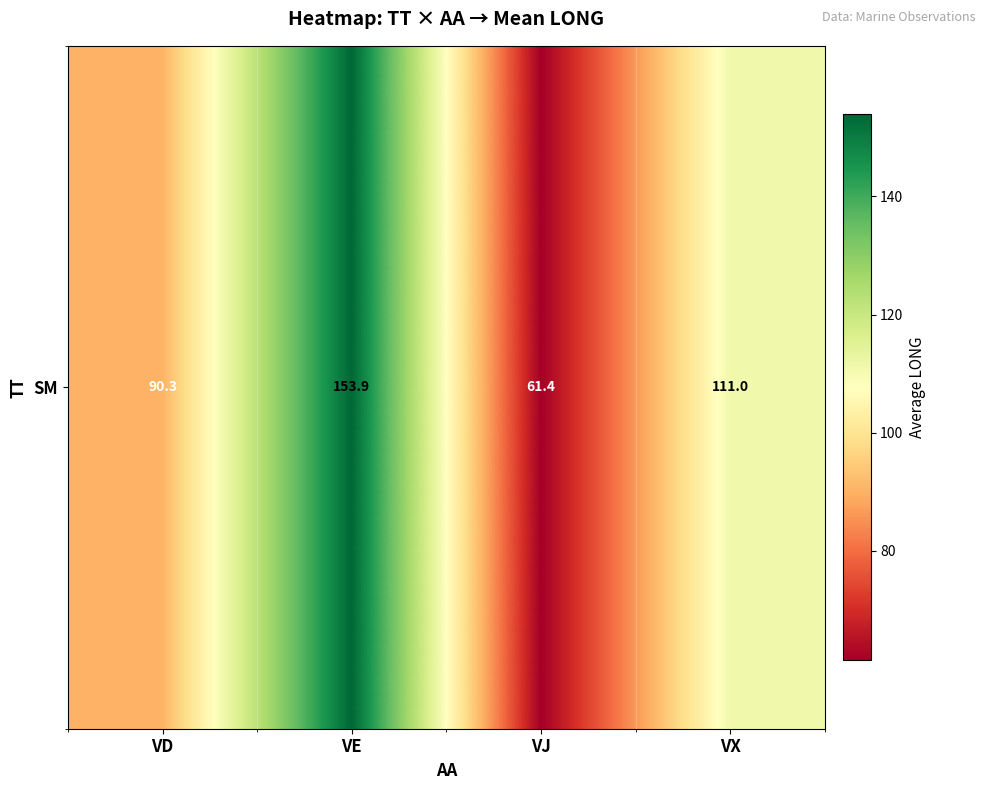

How many data points are above 111?

1